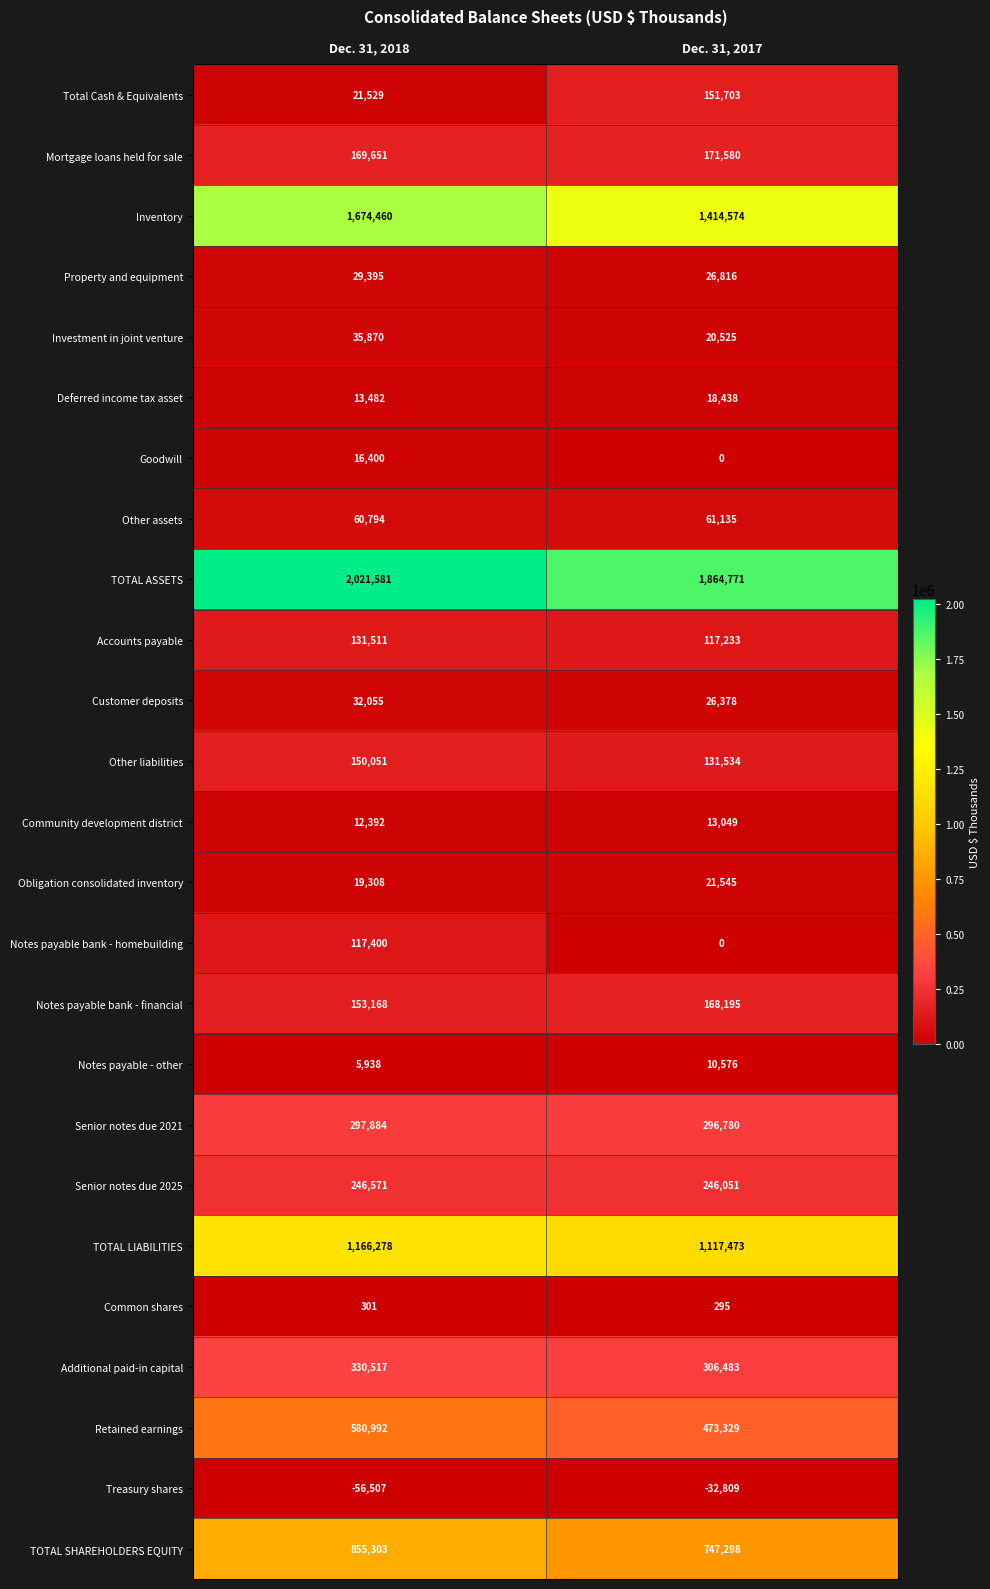

What is the difference between the highest and lowest values at Dec. 31, 2017?

1897580